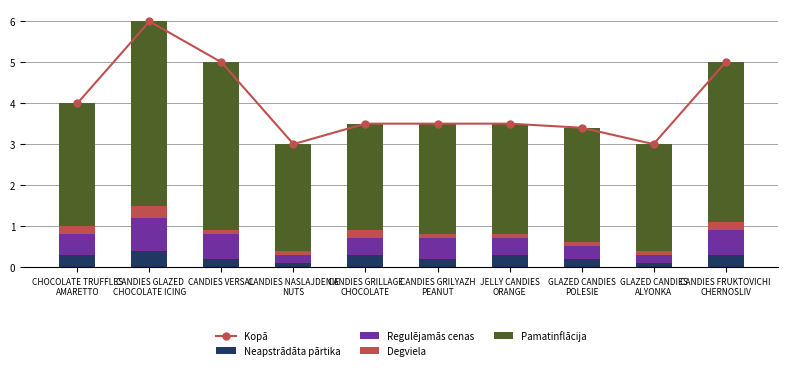

Reading left to right, extract all data points from this chart.

Kopā: CHOCOLATE TRUFFLES
AMARETTO=4.0	CANDIES GLAZED
CHOCOLATE ICING=6.0	CANDIES VERSAL=5.0	CANDIES NASLAJDENIE
NUTS=3.0	CANDIES GRILLAGE
CHOCOLATE=3.5	CANDIES GRILYAZH
PEANUT=3.5	JELLY CANDIES
ORANGE=3.5	GLAZED CANDIES
POLESIE=3.4	GLAZED CANDIES
ALYONKA=3.0	CANDIES FRUKTOVICHI
CHERNOSLIV=5.0
Neapstrādāta pārtika: CHOCOLATE TRUFFLES
AMARETTO=0.3	CANDIES GLAZED
CHOCOLATE ICING=0.4	CANDIES VERSAL=0.2	CANDIES NASLAJDENIE
NUTS=0.1	CANDIES GRILLAGE
CHOCOLATE=0.3	CANDIES GRILYAZH
PEANUT=0.2	JELLY CANDIES
ORANGE=0.3	GLAZED CANDIES
POLESIE=0.2	GLAZED CANDIES
ALYONKA=0.1	CANDIES FRUKTOVICHI
CHERNOSLIV=0.3
Regulējamās cenas: CHOCOLATE TRUFFLES
AMARETTO=0.5	CANDIES GLAZED
CHOCOLATE ICING=0.8	CANDIES VERSAL=0.6	CANDIES NASLAJDENIE
NUTS=0.2	CANDIES GRILLAGE
CHOCOLATE=0.4	CANDIES GRILYAZH
PEANUT=0.5	JELLY CANDIES
ORANGE=0.4	GLAZED CANDIES
POLESIE=0.3	GLAZED CANDIES
ALYONKA=0.2	CANDIES FRUKTOVICHI
CHERNOSLIV=0.6
Degviela: CHOCOLATE TRUFFLES
AMARETTO=0.2	CANDIES GLAZED
CHOCOLATE ICING=0.3	CANDIES VERSAL=0.1	CANDIES NASLAJDENIE
NUTS=0.1	CANDIES GRILLAGE
CHOCOLATE=0.2	CANDIES GRILYAZH
PEANUT=0.1	JELLY CANDIES
ORANGE=0.1	GLAZED CANDIES
POLESIE=0.1	GLAZED CANDIES
ALYONKA=0.1	CANDIES FRUKTOVICHI
CHERNOSLIV=0.2
Pamatinflācija: CHOCOLATE TRUFFLES
AMARETTO=3.0	CANDIES GLAZED
CHOCOLATE ICING=4.5	CANDIES VERSAL=4.1	CANDIES NASLAJDENIE
NUTS=2.6	CANDIES GRILLAGE
CHOCOLATE=2.6	CANDIES GRILYAZH
PEANUT=2.7	JELLY CANDIES
ORANGE=2.7	GLAZED CANDIES
POLESIE=2.8	GLAZED CANDIES
ALYONKA=2.6	CANDIES FRUKTOVICHI
CHERNOSLIV=3.9